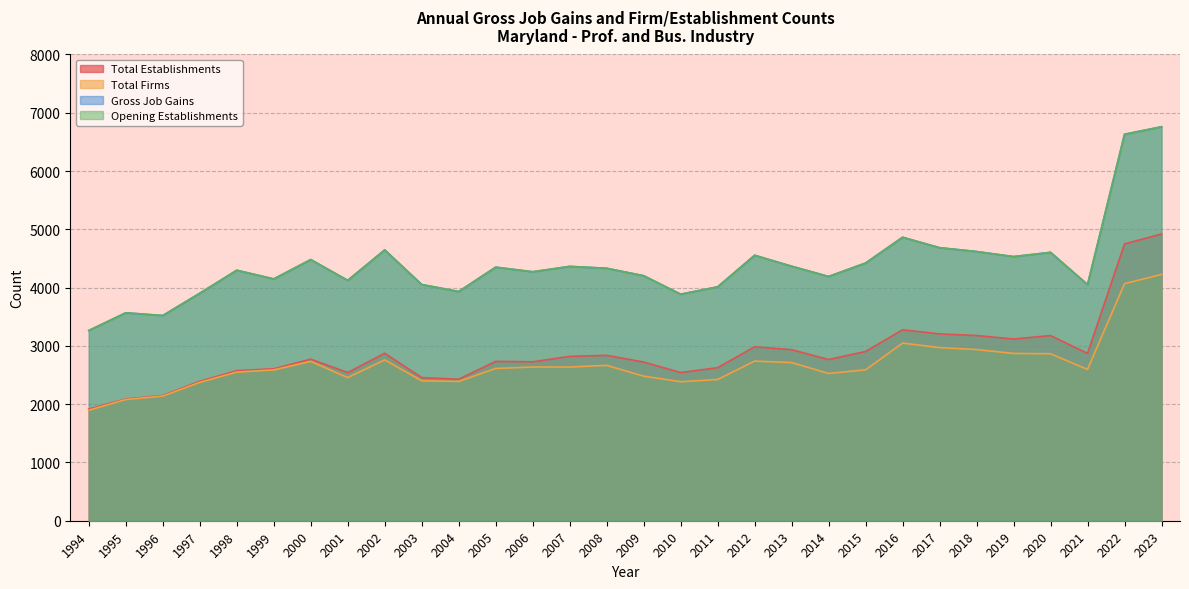

How many data points in Opening Establishments are above 4332?

14